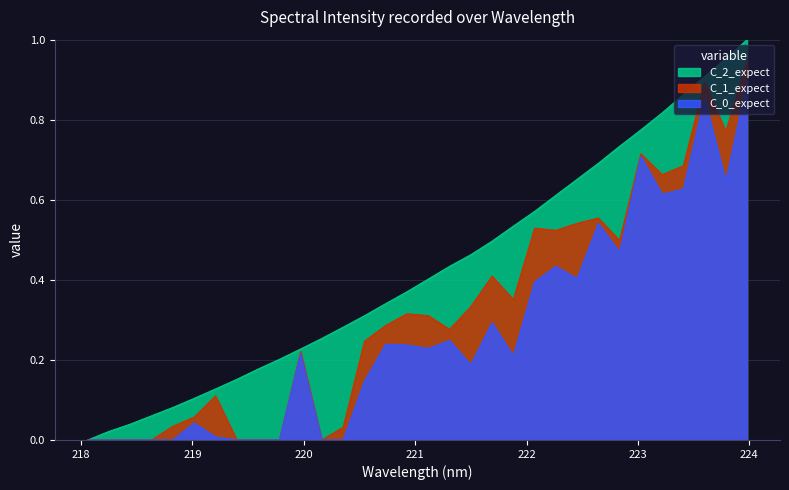

Is it true that the value at 218.0596 is -0.4?

False